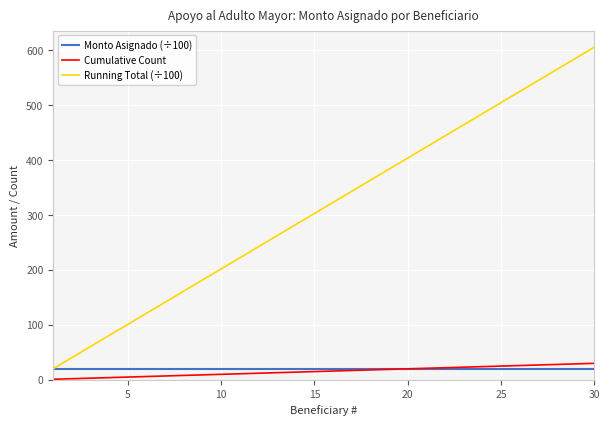

True or false: Cumulative Count and Monto Asignado (÷100) intersect in this chart.

True